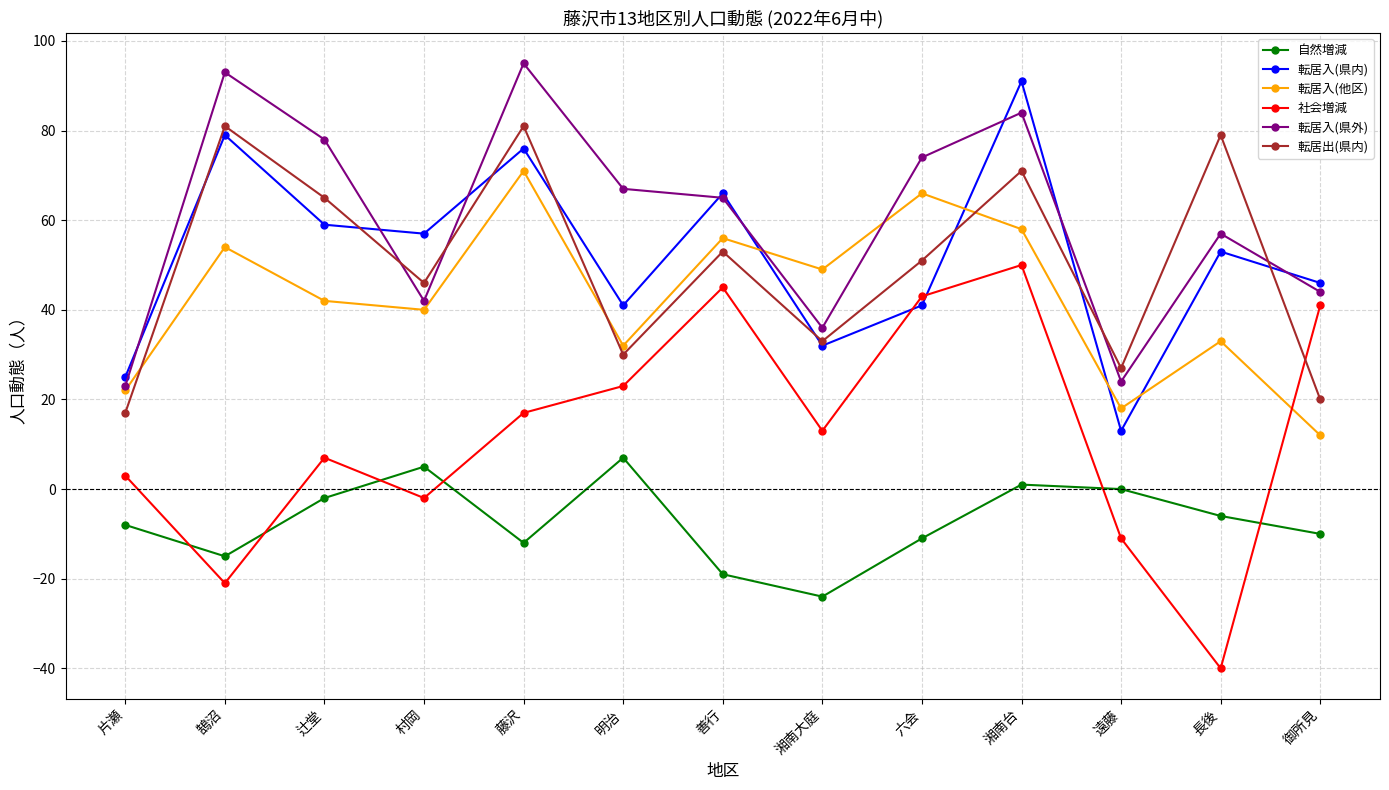

The 転居出(県内) series shows 72 at 六会. True or false?

False